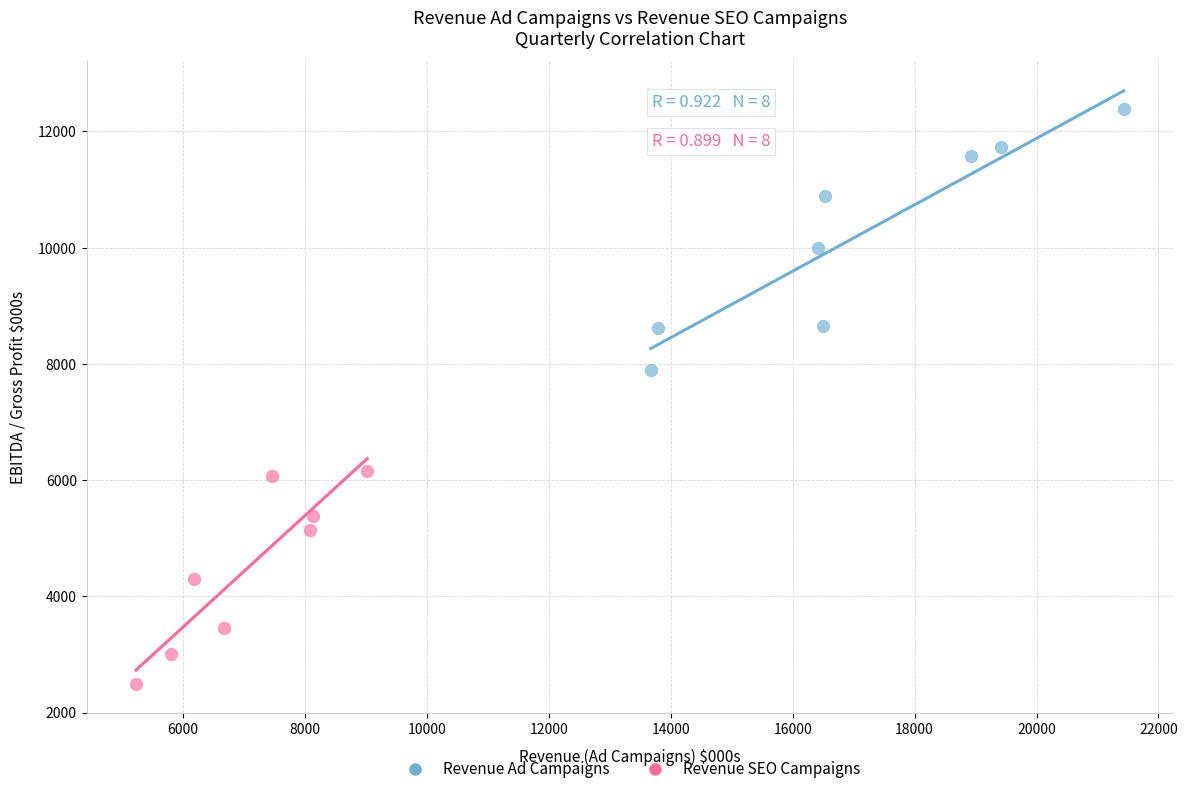

Which series contains the lowest Y value?

Revenue SEO Campaigns